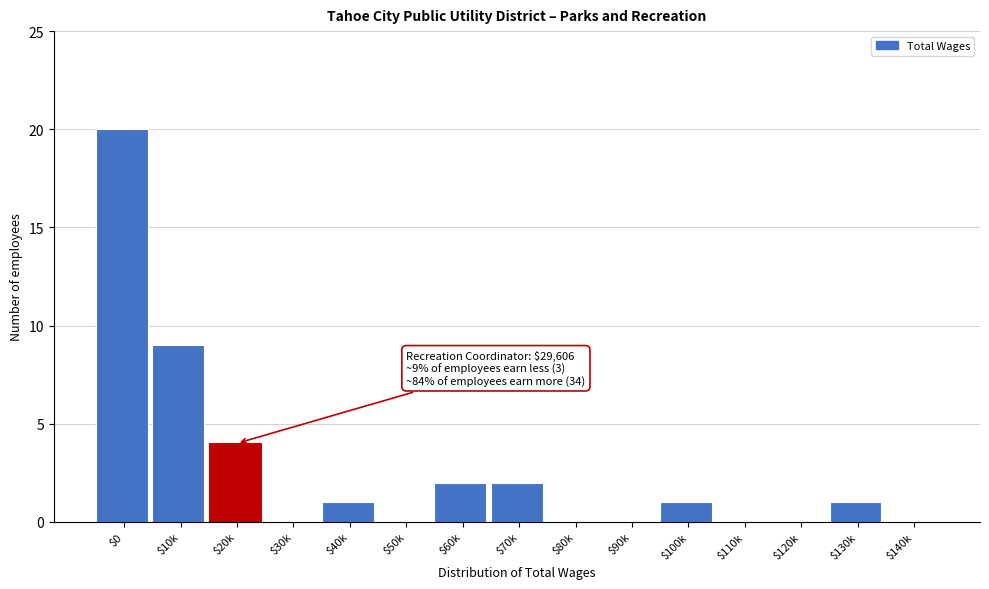

The value at $10k is 9. True or false?

True